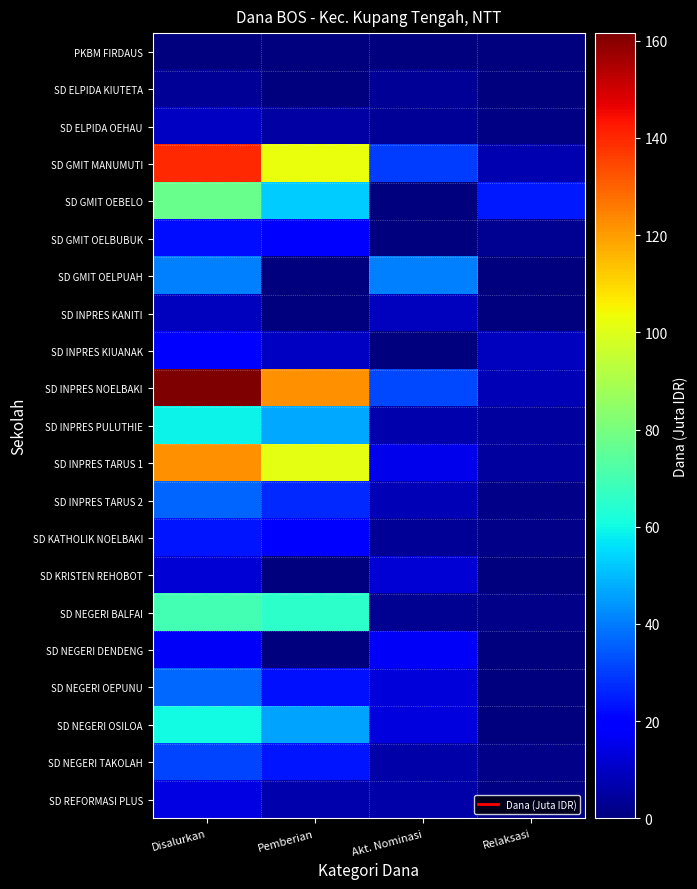

Reading left to right, transcribe all the data shown in this chart.

PKBM FIRDAUS: Disalurkan=0.2	Pemberian=0.0	Akt. Nominasi=0.2	Relaksasi=0.0
SD ELPIDA KIUTETA: Disalurkan=3.6	Pemberian=0.0	Akt. Nominasi=3.6	Relaksasi=0.0
SD ELPIDA OEHAU: Disalurkan=9.9	Pemberian=5.4	Akt. Nominasi=3.6	Relaksasi=0.9
SD GMIT MANUMUTI: Disalurkan=139.5	Pemberian=102.6	Akt. Nominasi=29.7	Relaksasi=7.2
SD GMIT OEBELO: Disalurkan=77.2	Pemberian=52.4	Akt. Nominasi=0.5	Relaksasi=24.3
SD GMIT OELBUBUK: Disalurkan=22.3	Pemberian=19.1	Akt. Nominasi=0.0	Relaksasi=3.1
SD GMIT OELPUAH: Disalurkan=41.0	Pemberian=0.0	Akt. Nominasi=41.0	Relaksasi=0.0
SD INPRES KANITI: Disalurkan=9.0	Pemberian=0.0	Akt. Nominasi=9.0	Relaksasi=0.0
SD INPRES KIUANAK: Disalurkan=18.9	Pemberian=9.9	Akt. Nominasi=0.0	Relaksasi=9.0
SD INPRES NOELBAKI: Disalurkan=161.6	Pemberian=122.0	Akt. Nominasi=31.9	Relaksasi=7.7
SD INPRES PULUTHIE: Disalurkan=58.7	Pemberian=47.0	Akt. Nominasi=6.8	Relaksasi=5.0
SD INPRES TARUS 1: Disalurkan=122.0	Pemberian=101.5	Akt. Nominasi=15.5	Relaksasi=5.0
SD INPRES TARUS 2: Disalurkan=36.0	Pemberian=26.6	Akt. Nominasi=8.1	Relaksasi=1.4
SD KATHOLIK NOELBAKI: Disalurkan=23.9	Pemberian=18.9	Akt. Nominasi=3.6	Relaksasi=1.4
SD KRISTEN REHOBOT: Disalurkan=12.2	Pemberian=0.0	Akt. Nominasi=12.2	Relaksasi=0.0
SD NEGERI BALFAI: Disalurkan=69.8	Pemberian=65.2	Akt. Nominasi=3.1	Relaksasi=1.4
SD NEGERI DENDENG: Disalurkan=17.6	Pemberian=0.0	Akt. Nominasi=17.6	Relaksasi=0.0
SD NEGERI OEPUNU: Disalurkan=36.7	Pemberian=23.2	Akt. Nominasi=13.1	Relaksasi=0.5
SD NEGERI OSILOA: Disalurkan=60.5	Pemberian=46.6	Akt. Nominasi=13.5	Relaksasi=0.5
SD NEGERI TAKOLAH: Disalurkan=31.1	Pemberian=23.4	Akt. Nominasi=5.8	Relaksasi=1.8
SD REFORMASI PLUS: Disalurkan=13.9	Pemberian=6.8	Akt. Nominasi=6.3	Relaksasi=0.9